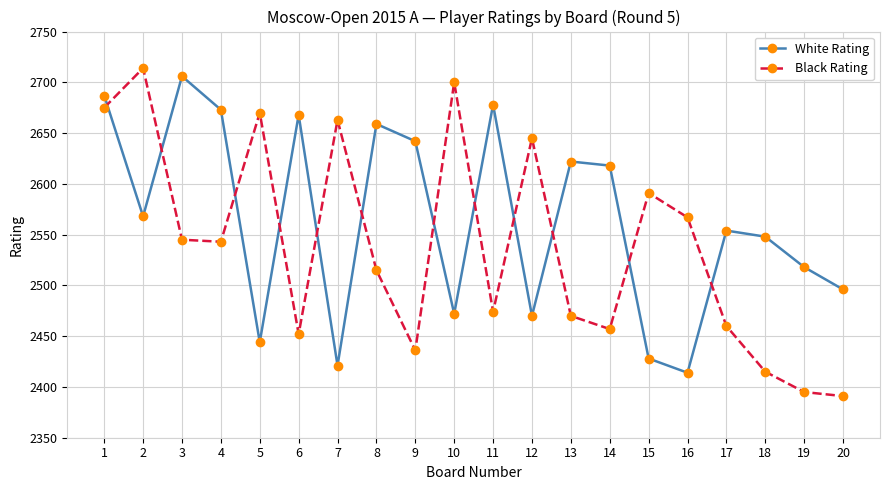

Reading right to left, extract all data points from this chart.

White Rating: 20=2496	19=2518	18=2548	17=2554	16=2414	15=2428	14=2618	13=2622	12=2470	11=2678	10=2472	9=2642	8=2659	7=2421	6=2668	5=2444	4=2673	3=2706	2=2568	1=2687
Black Rating: 20=2391	19=2395	18=2415	17=2460	16=2567	15=2591	14=2457	13=2470	12=2645	11=2474	10=2700	9=2436	8=2515	7=2663	6=2452	5=2670	4=2543	3=2545	2=2714	1=2675